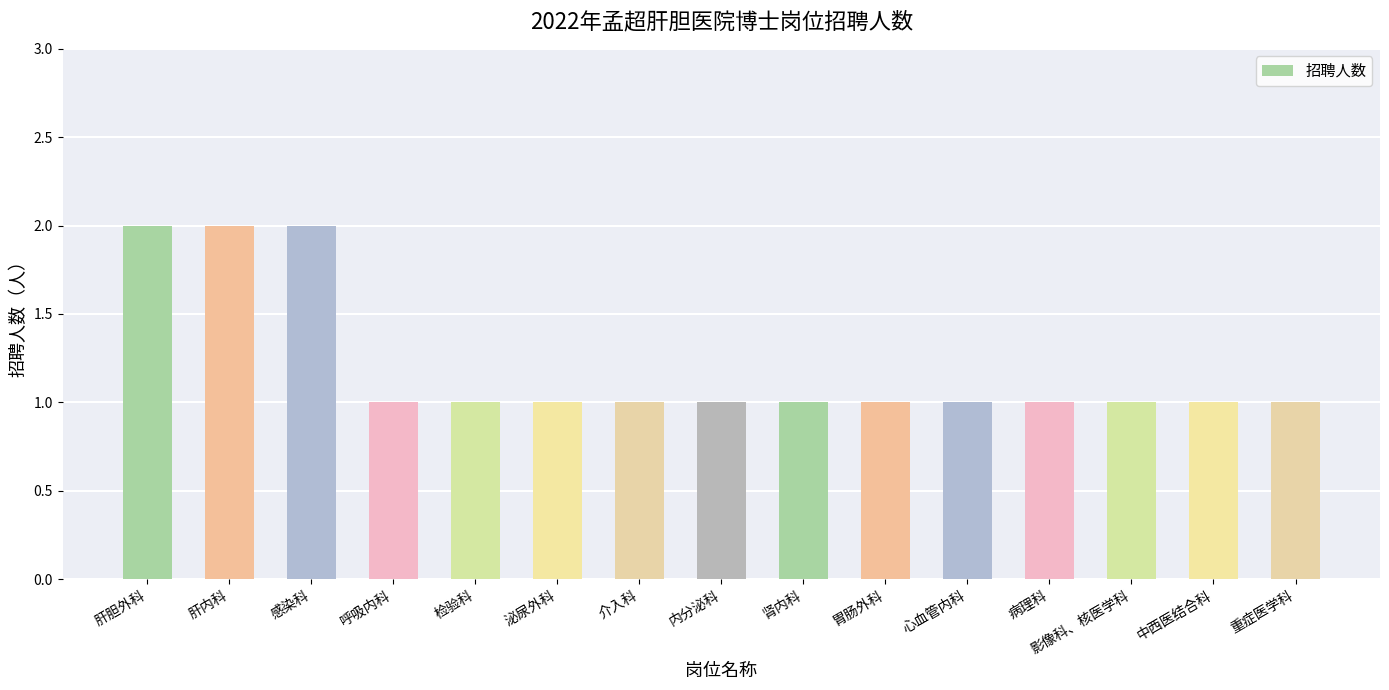

Reading left to right, extract all data points from this chart.

肝胆外科=2	肝内科=2	感染科=2	呼吸内科=1	检验科=1	泌尿外科=1	介入科=1	内分泌科=1	肾内科=1	胃肠外科=1	心血管内科=1	病理科=1	影像科、核医学科=1	中西医结合科=1	重症医学科=1